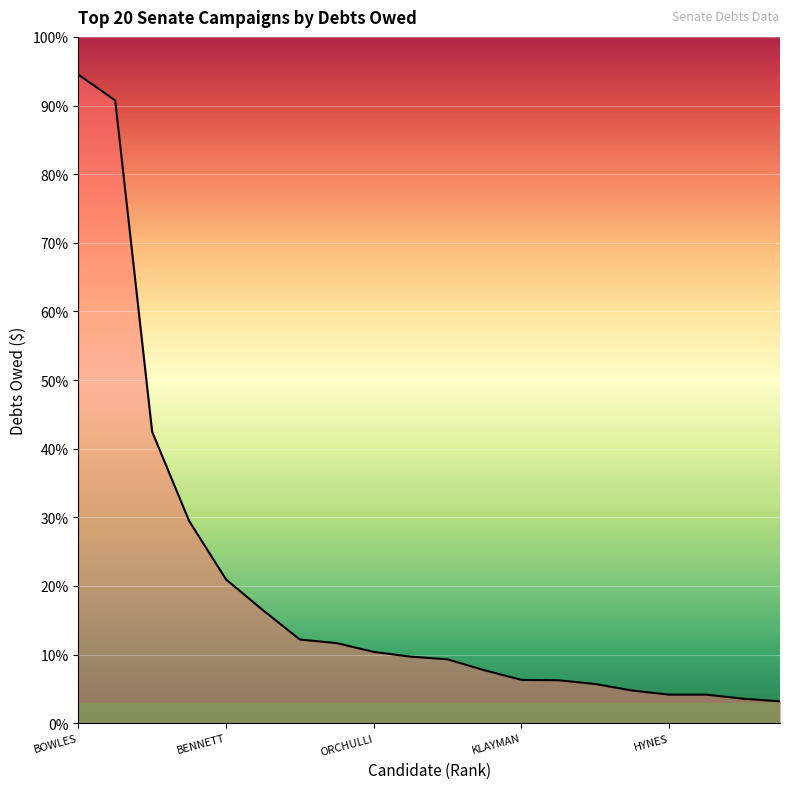

Does the chart have visible grid lines?

Yes